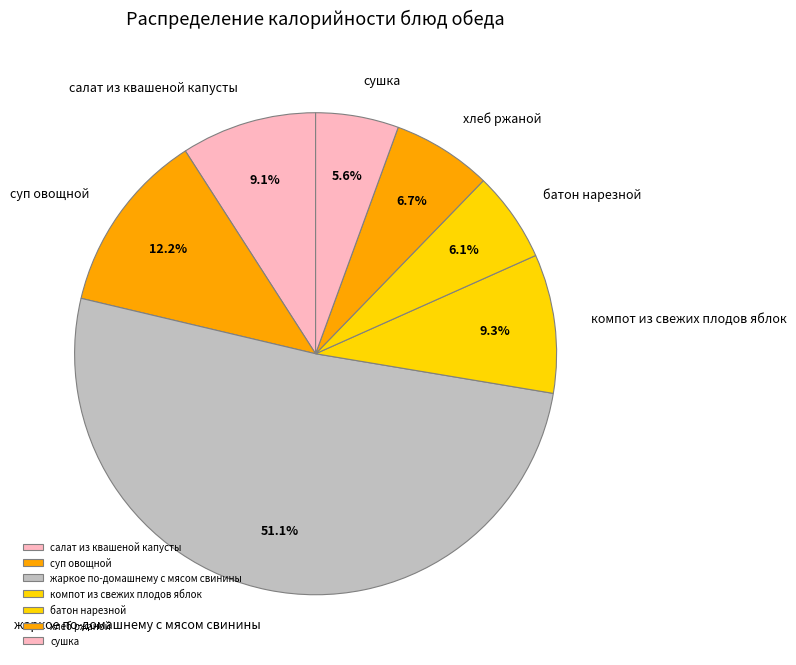

How many slices are in this pie chart?

7